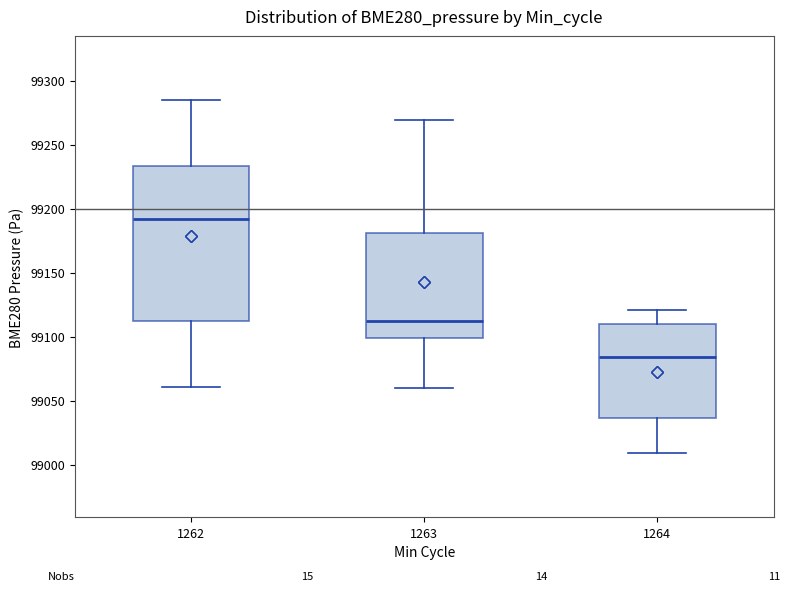

Where is the lower edge of the box at x = 1263 on the y-axis? The values are not printed on the chart, so give them approximately, as read against the axis.

99100